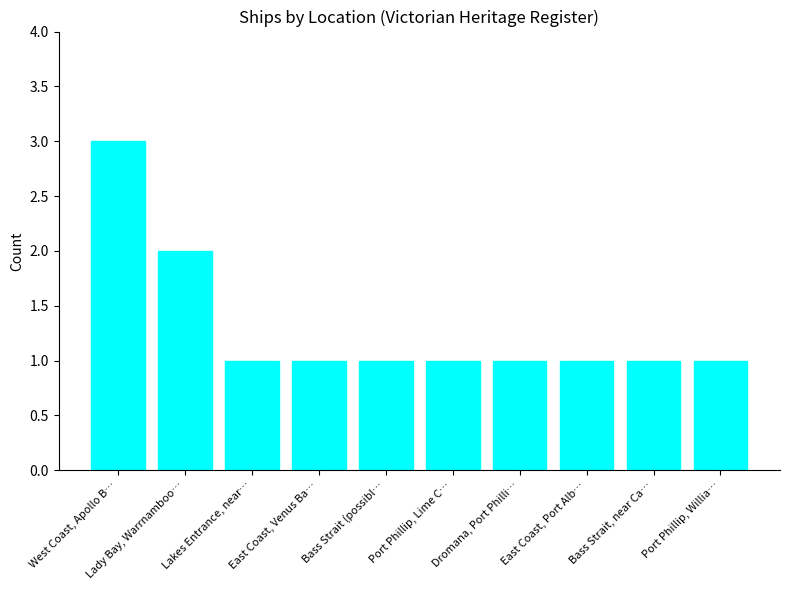

At which category does the chart reach its peak across all series?

West Coast, Apollo B…